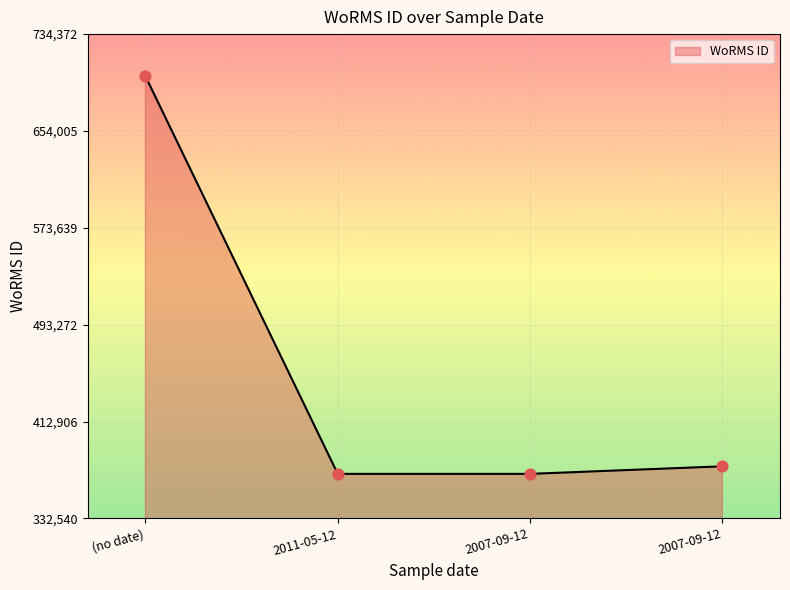

Between (no date) and 2011-05-12, which is larger?

(no date)